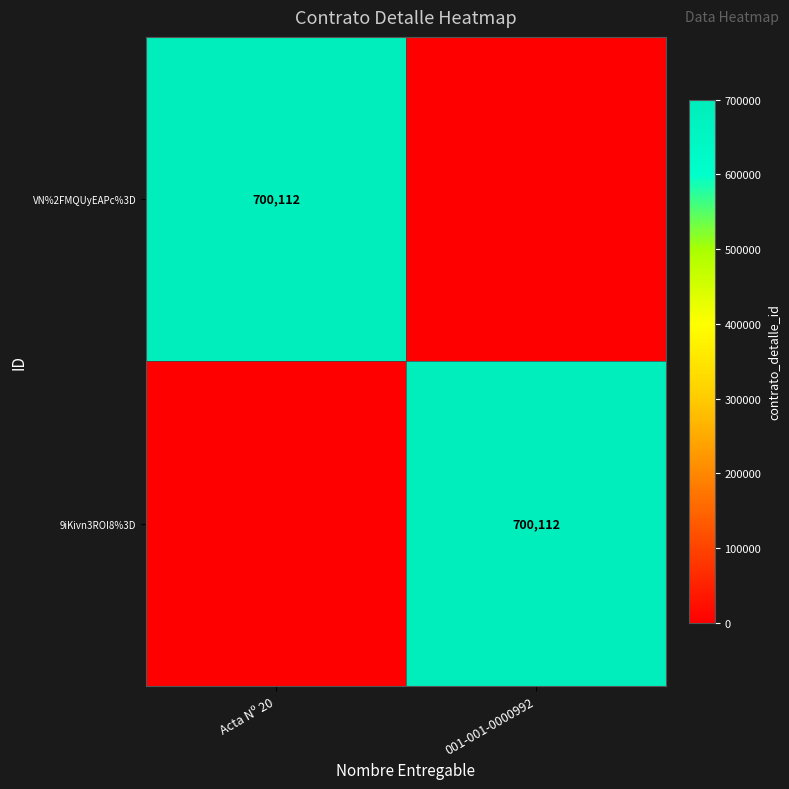

What is the total value across all series at Acta Nº 20?

700112